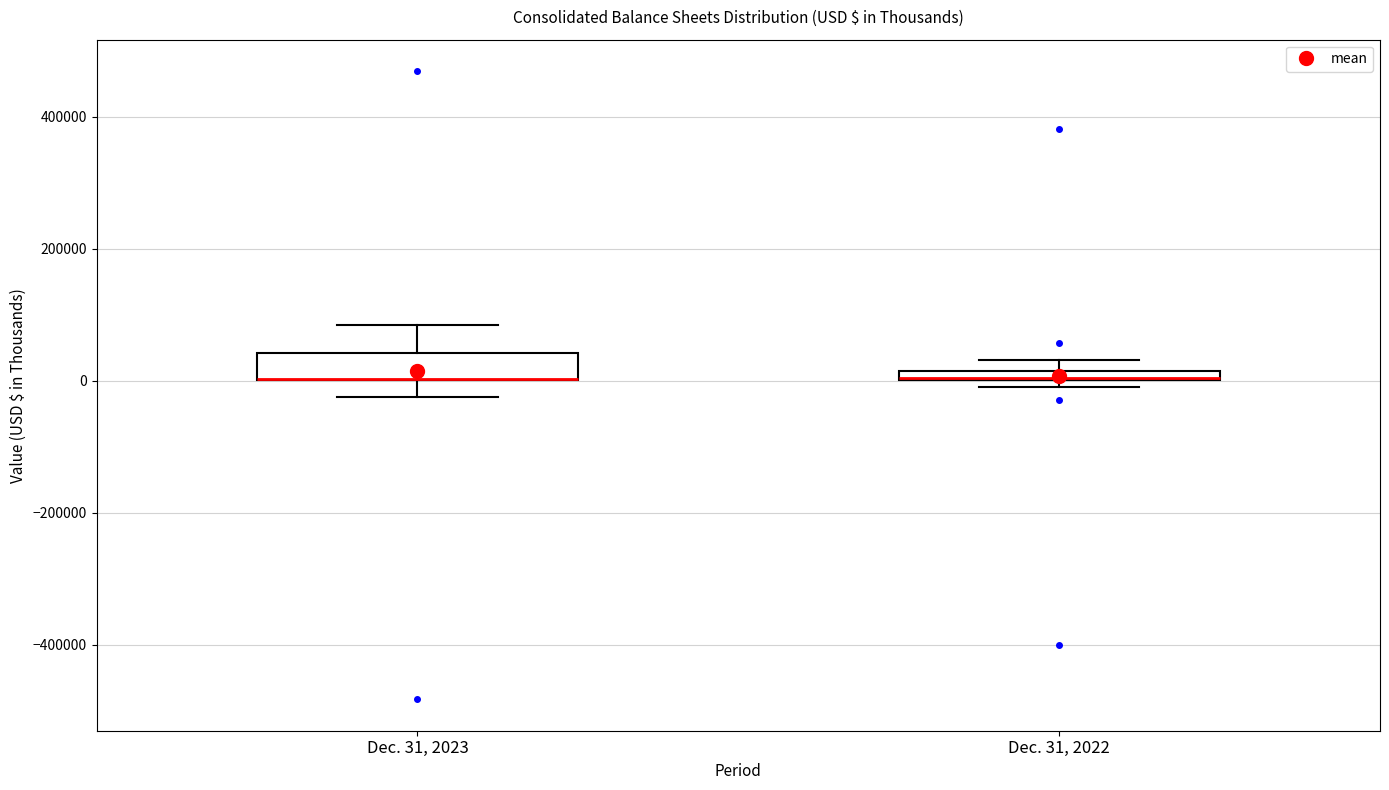

Where is the upper edge of the box for Dec. 31, 2023 on the y-axis? The values are not printed on the chart, so give them approximately, as read against the axis.

40000